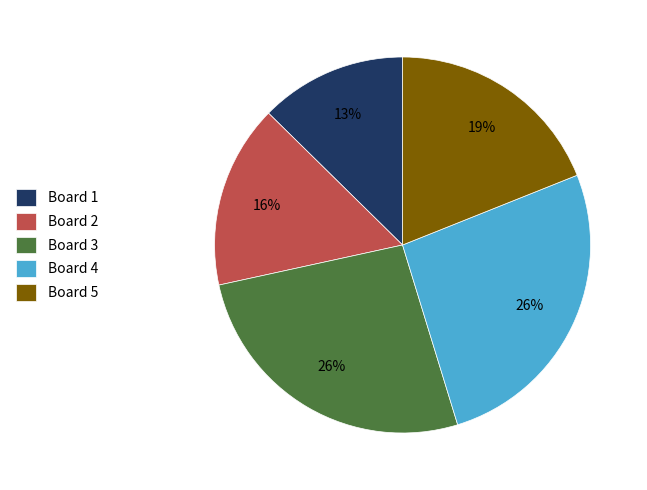

Which slice is the smallest?

Board 1